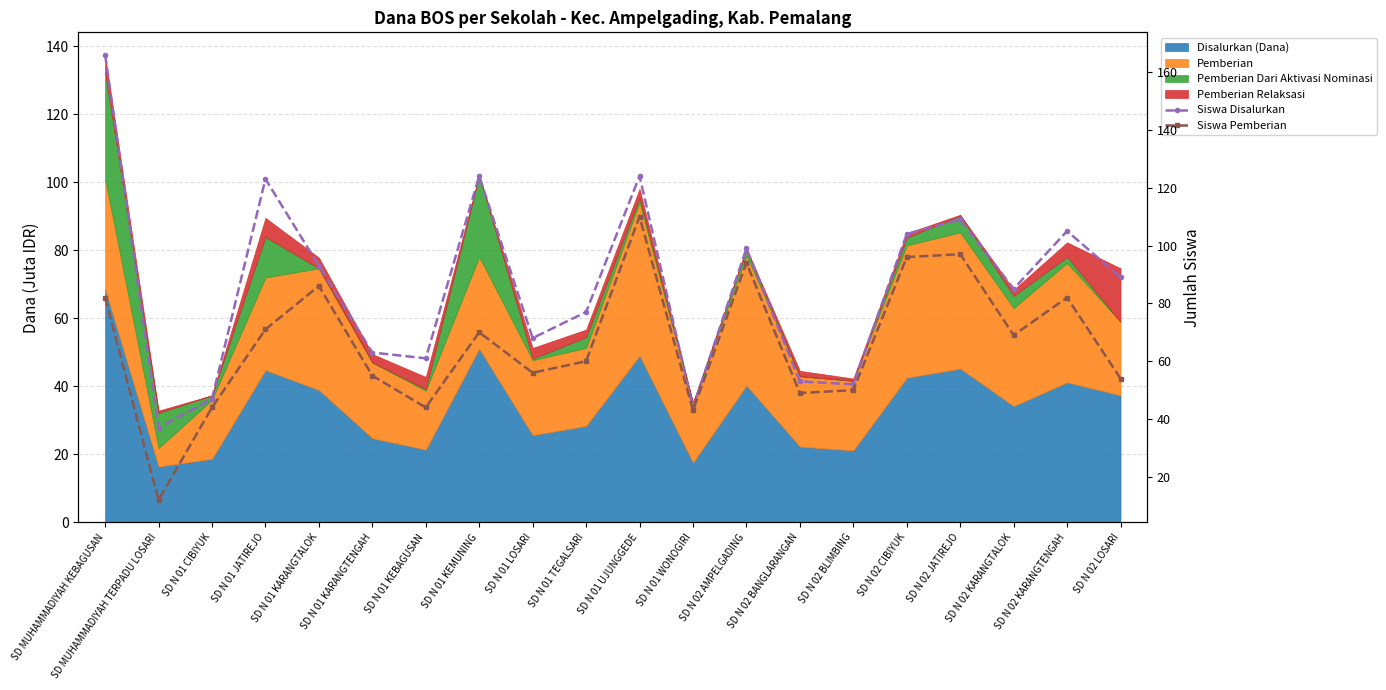

Which series has the widest spread of values?

Siswa Disalurkan